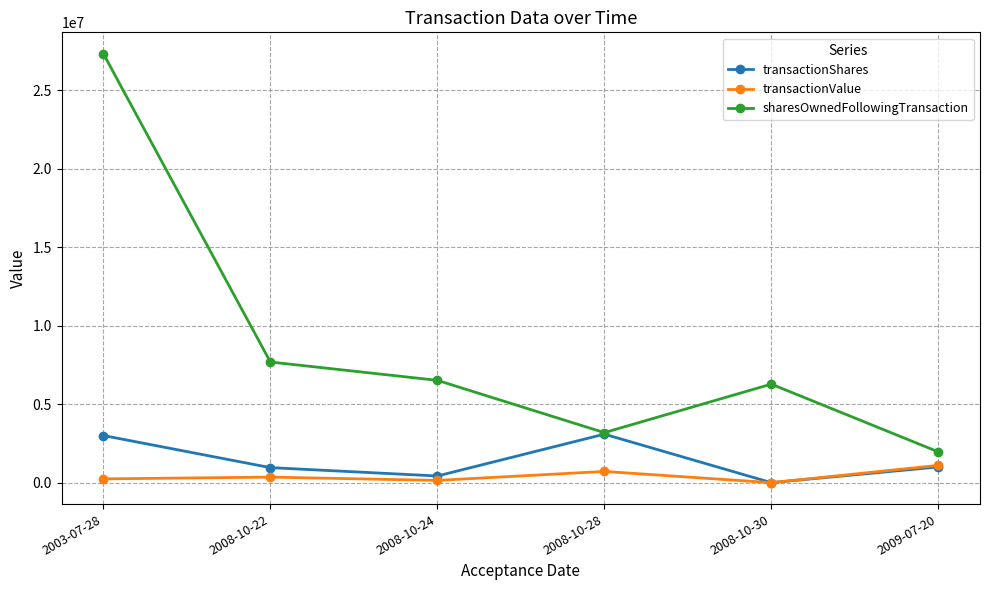

What position from the left is 2003-07-28?

1